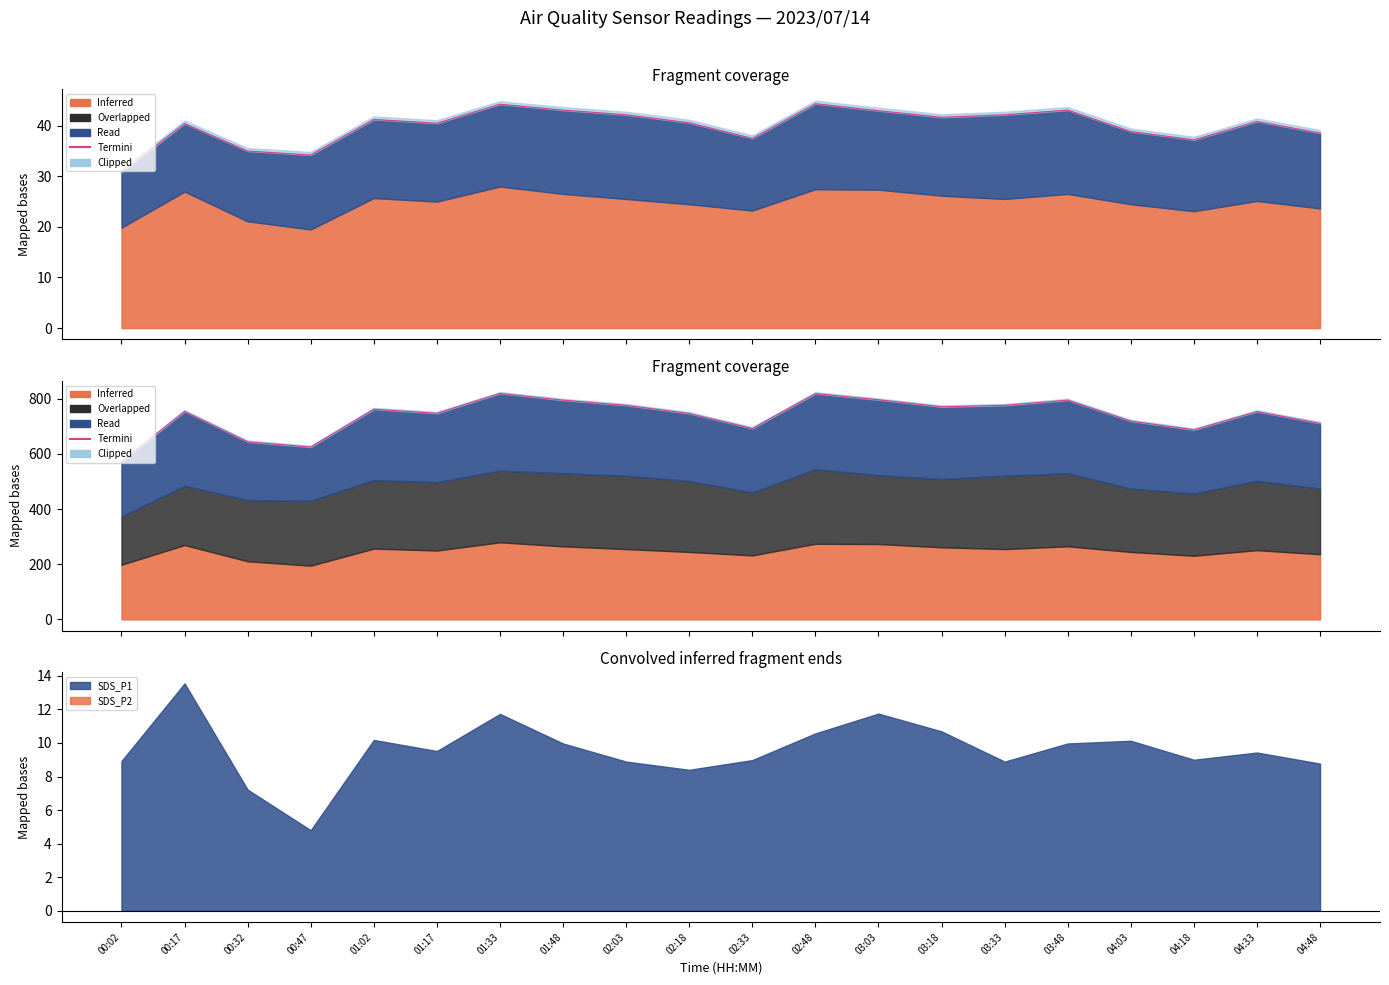

What is the label of the 15th point from the right?

01:17